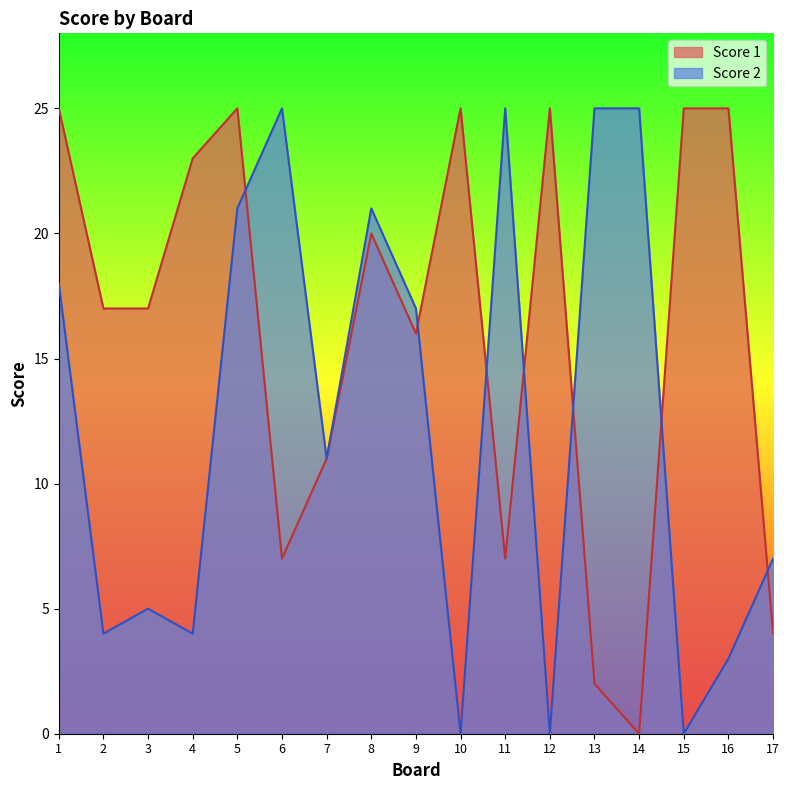

Rank the series by their average value, from highest to lowest.

Score 1, Score 2